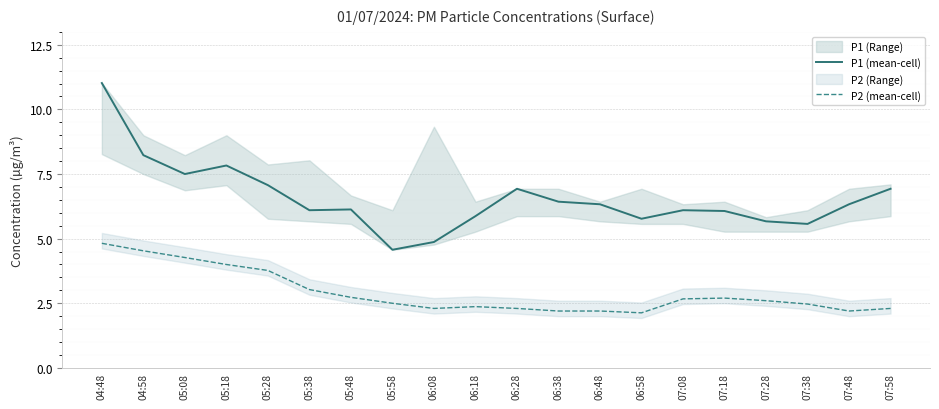

Rank the categories by P2 (mean-cell) value from highest to lowest.

04:48, 04:58, 05:08, 05:18, 05:28, 05:38, 05:48, 07:18, 07:08, 07:28, 05:58, 07:38, 06:18, 06:08, 06:28, 07:58, 06:38, 06:48, 07:48, 06:58